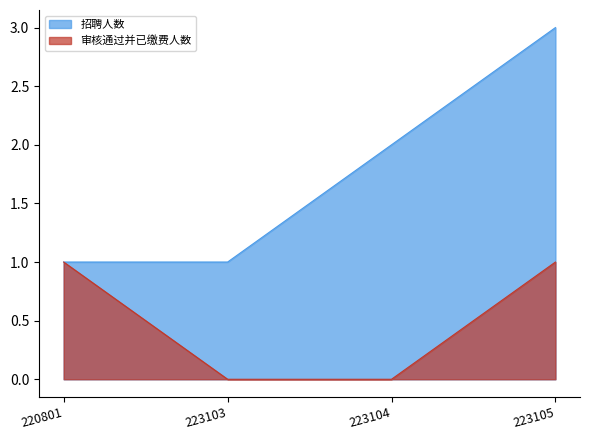

At which category is the sum across all series the highest?

223105